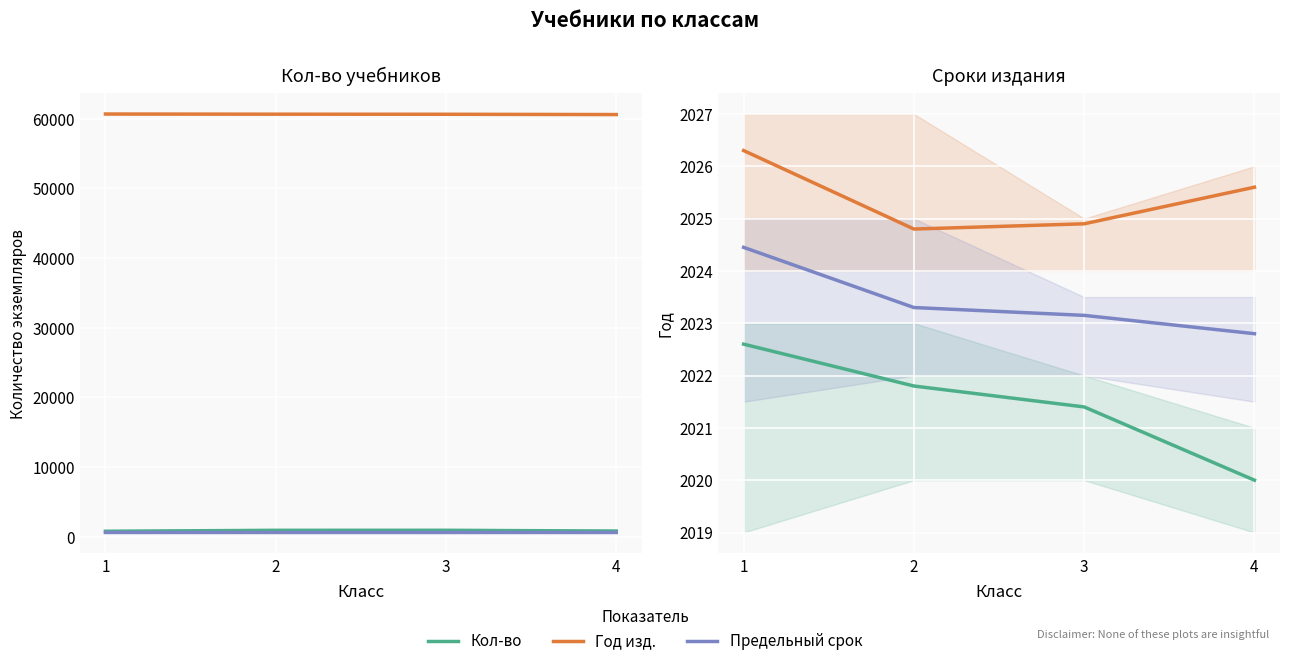

The value of Средний срок at 2 is 930.5. True or false?

False